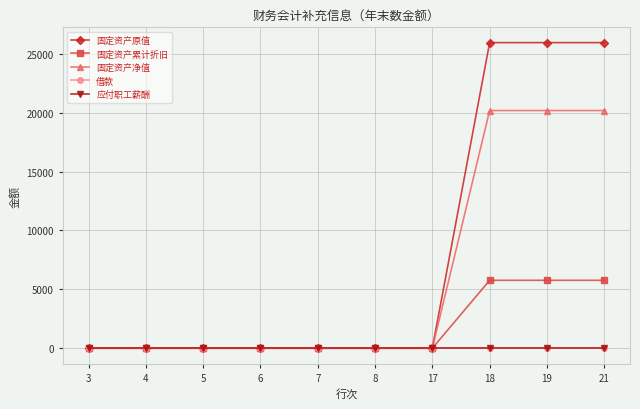

Is it true that 固定资产累计折旧 equals 0 at 6?

True